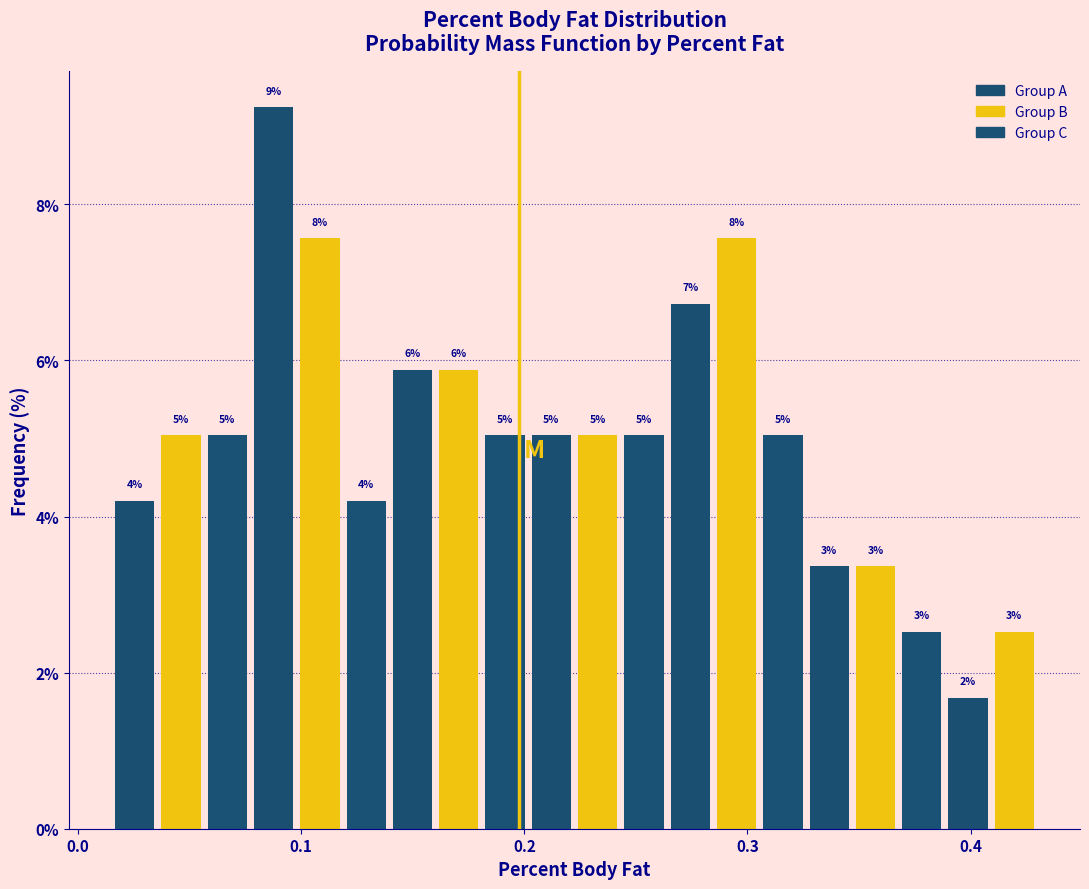

Read against the x-axis, roughly where is the centre of the tallest bar?

0.09